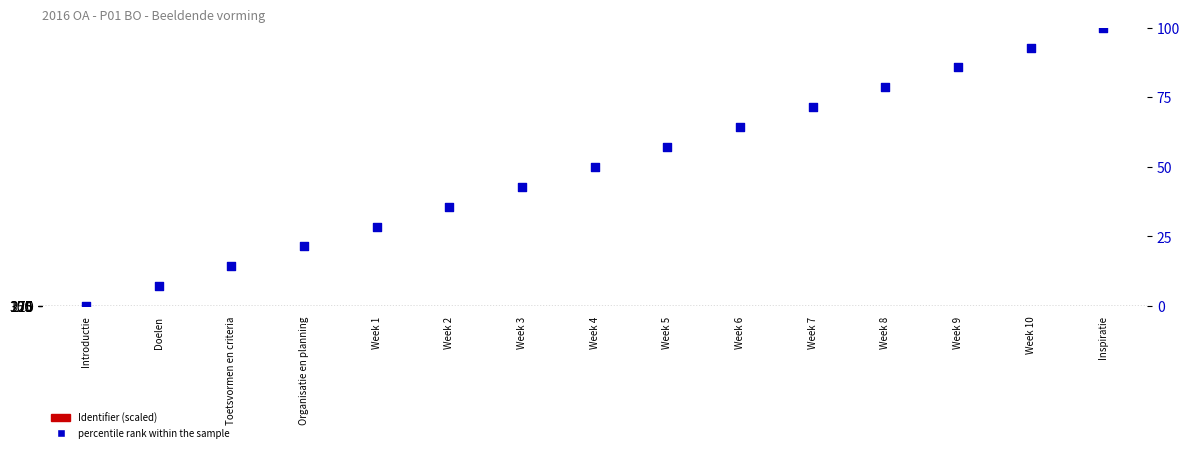

Which series reaches the maximum Y coordinate?

Identifier (scaled)